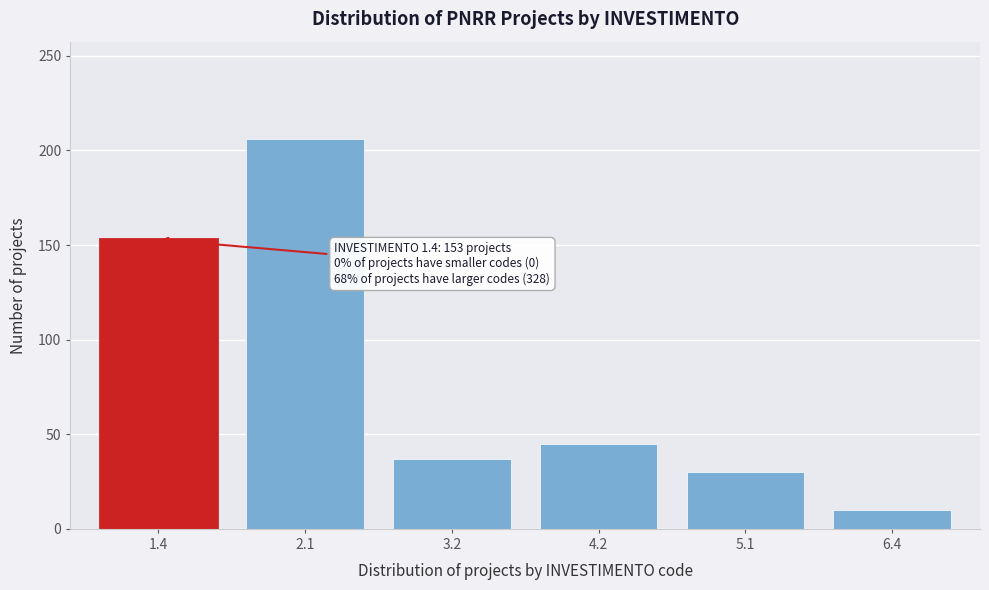

Reading right to left, extract all data points from this chart.

10	30	45	37	206	153